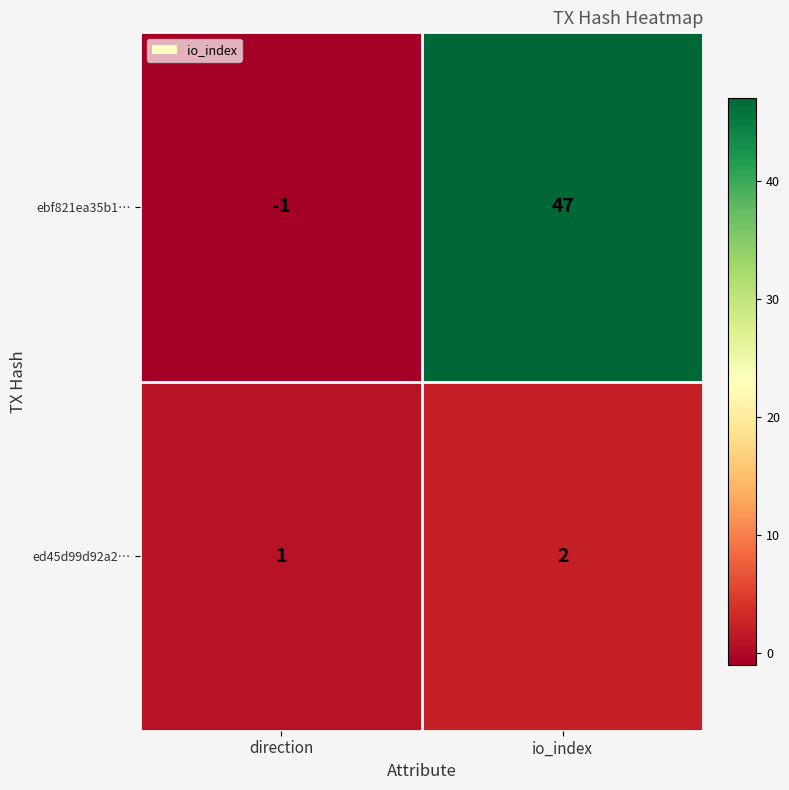

What is the sum of all ed45d99d92a2… values?

3